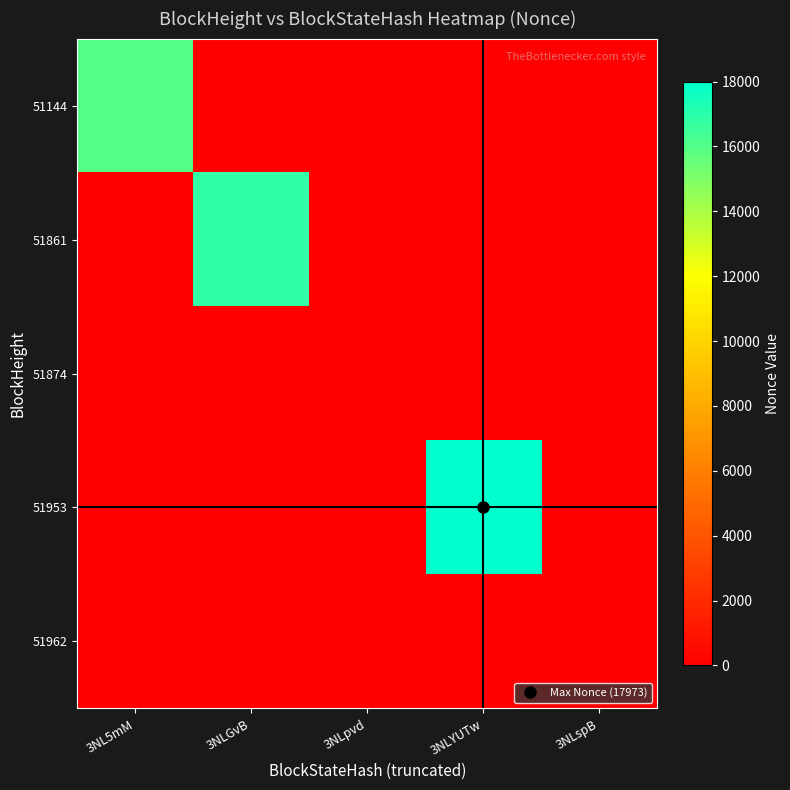

Between 3NLGvB and 3NL5mM, which is larger?

3NL5mM